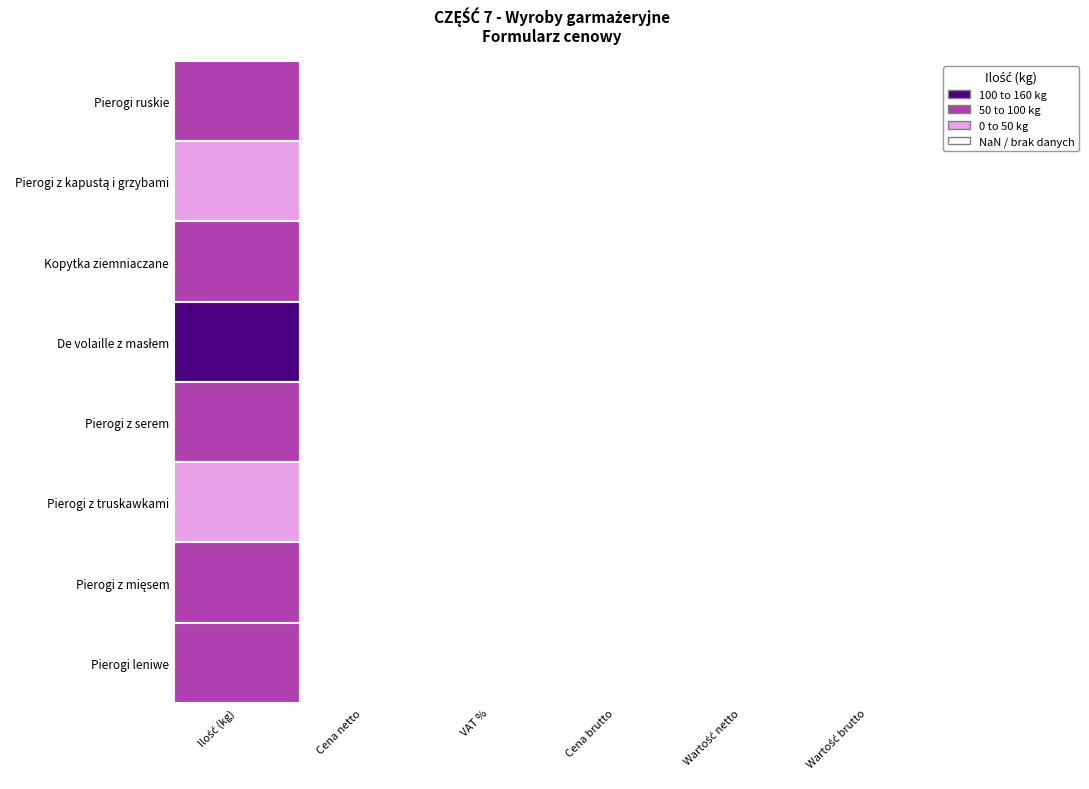

Read the Pierogi z kapustą i grzybami value at Pierogi ruskie.

40